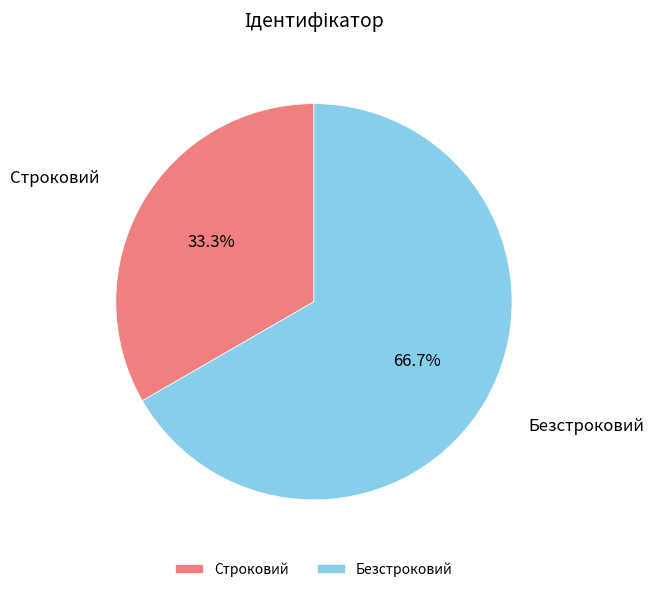

How much of the chart is everything except Безстроковий?

33.3%